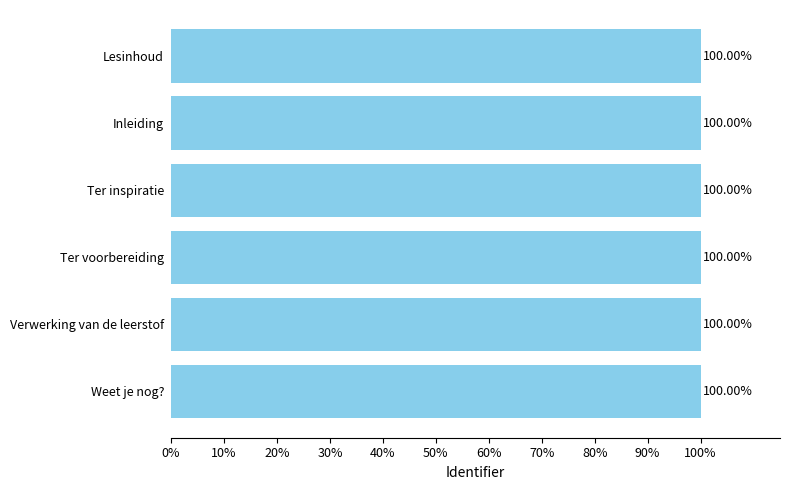

Are the bars grouped side by side (vs. stacked)?

No